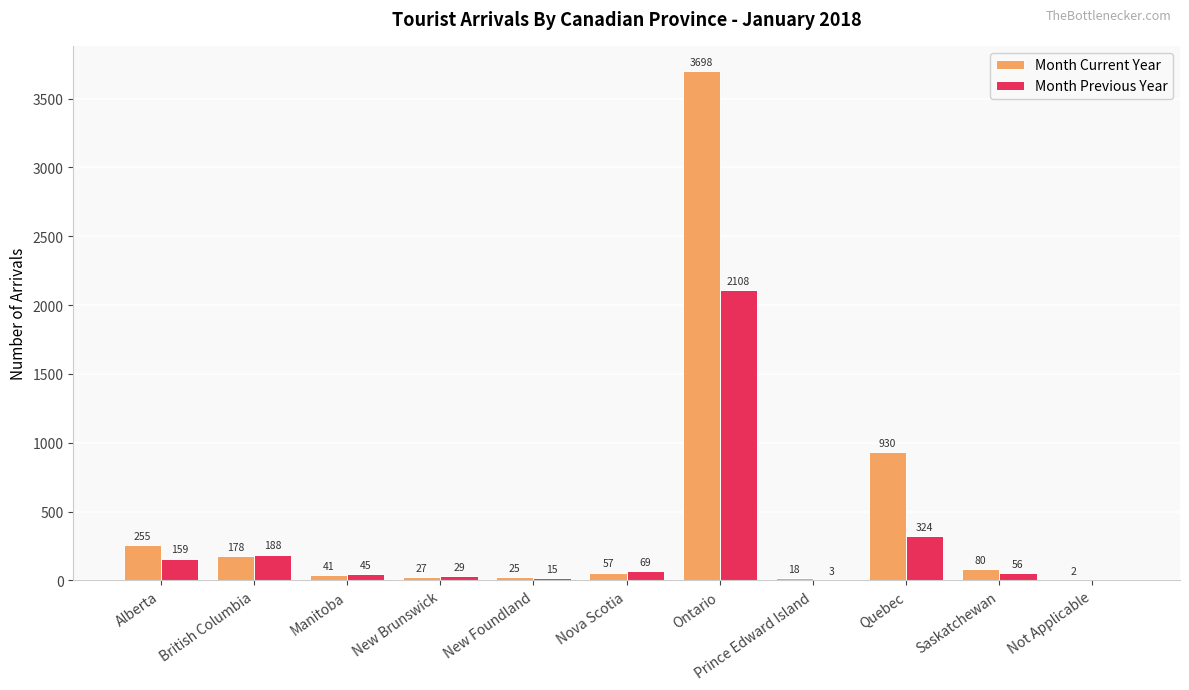

What is the greatest value displayed?

3698